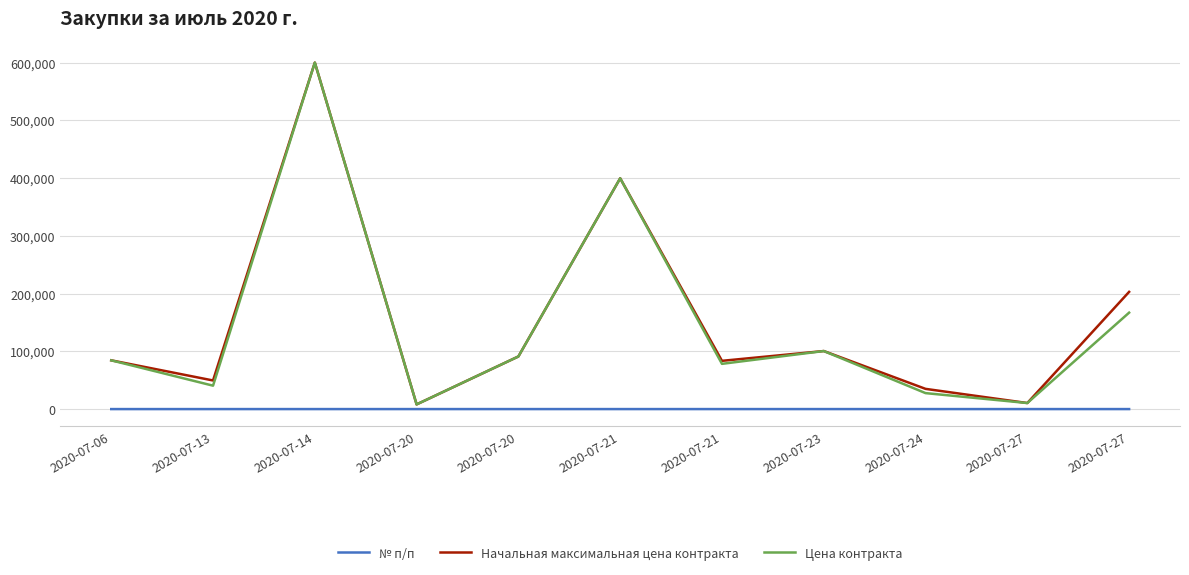

Is it true that № п/п equals 8.9 at 2020-07-21?

False